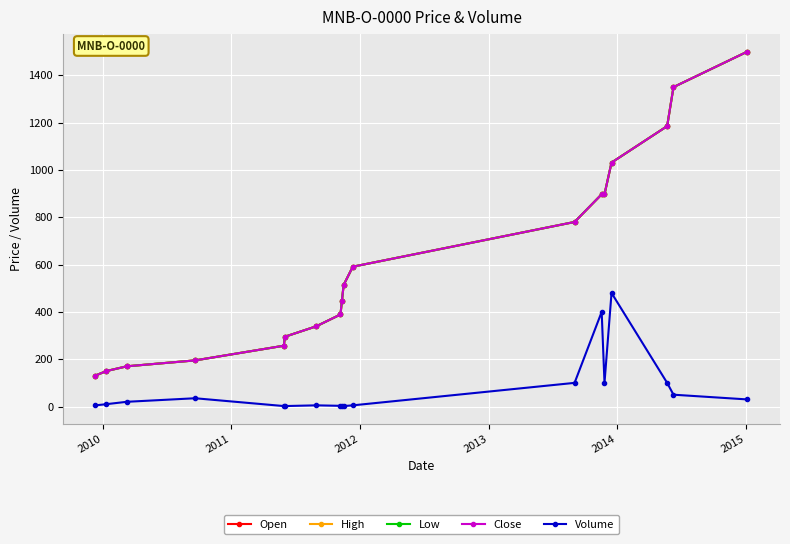

Which series has the largest total across all categories?

Open